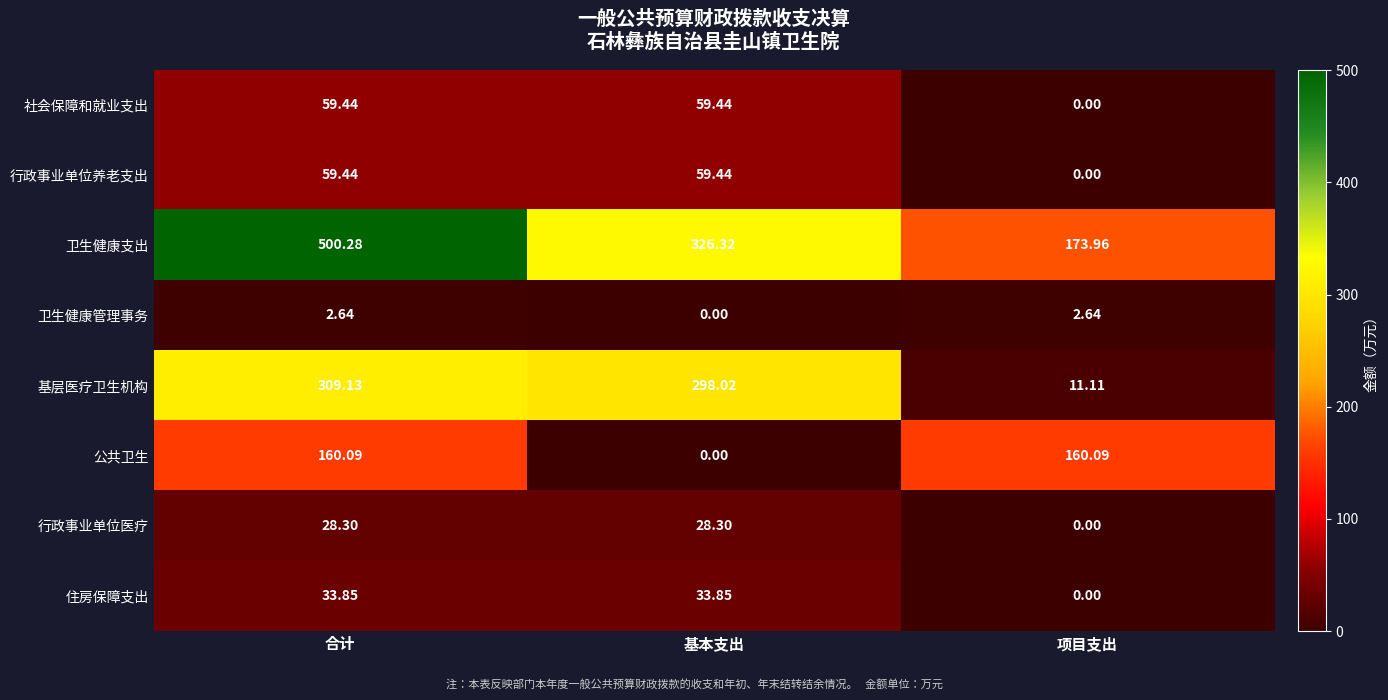

What is the total value across all series at 合计?

1153.2